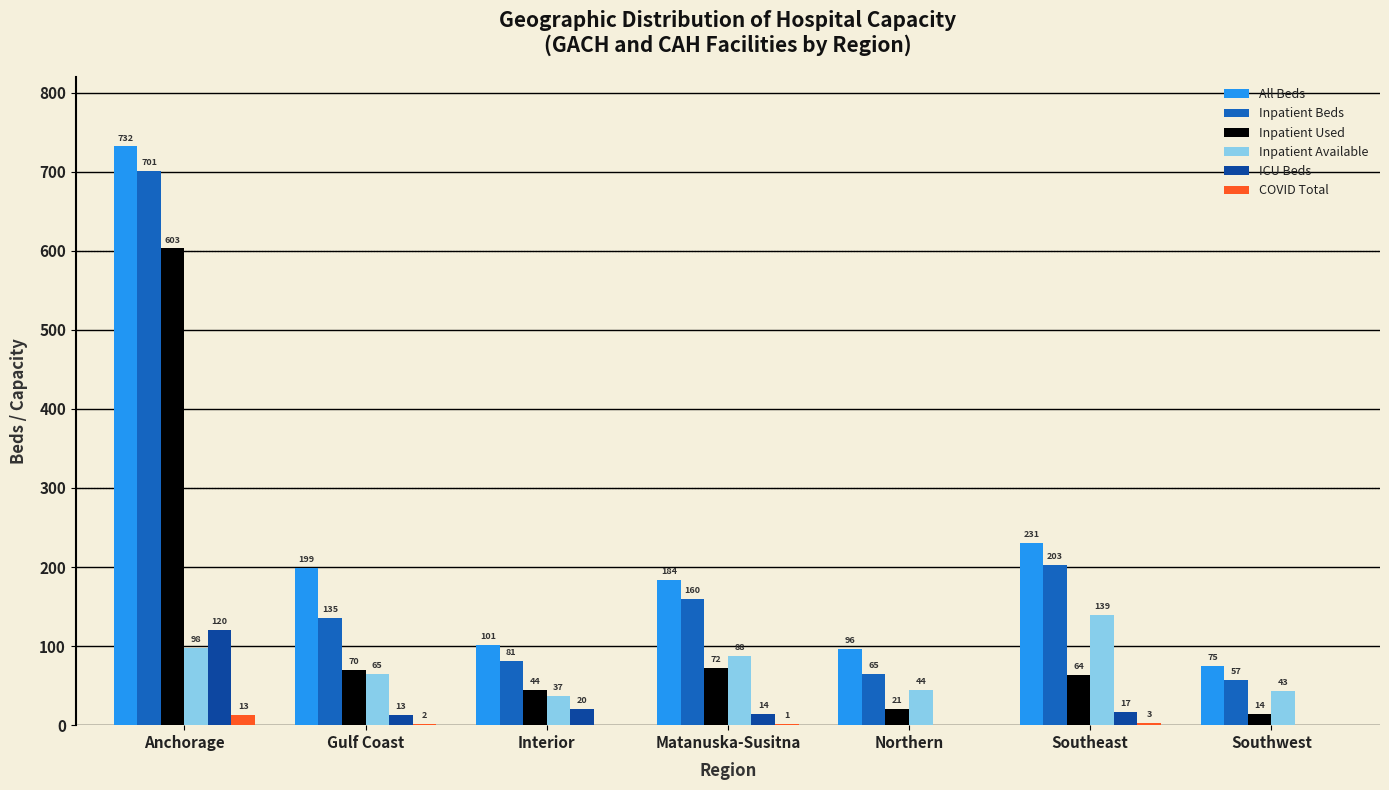

At which label does COVID Total reach its peak?

Anchorage